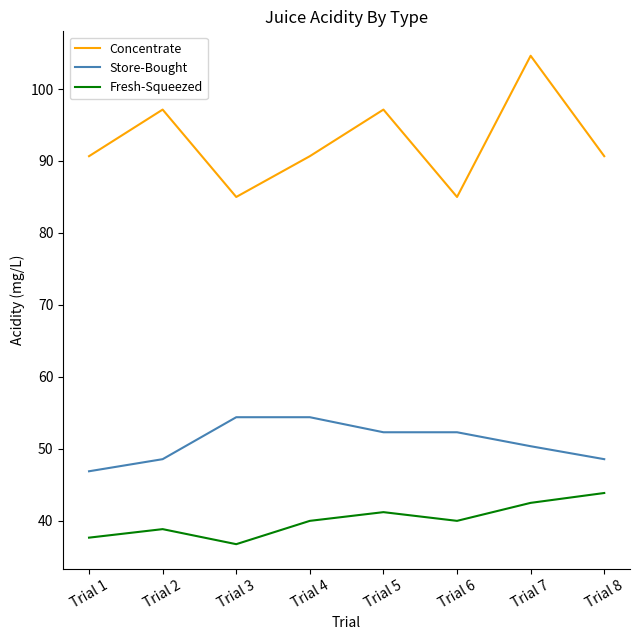

What is the maximum value shown in the chart?

104.6